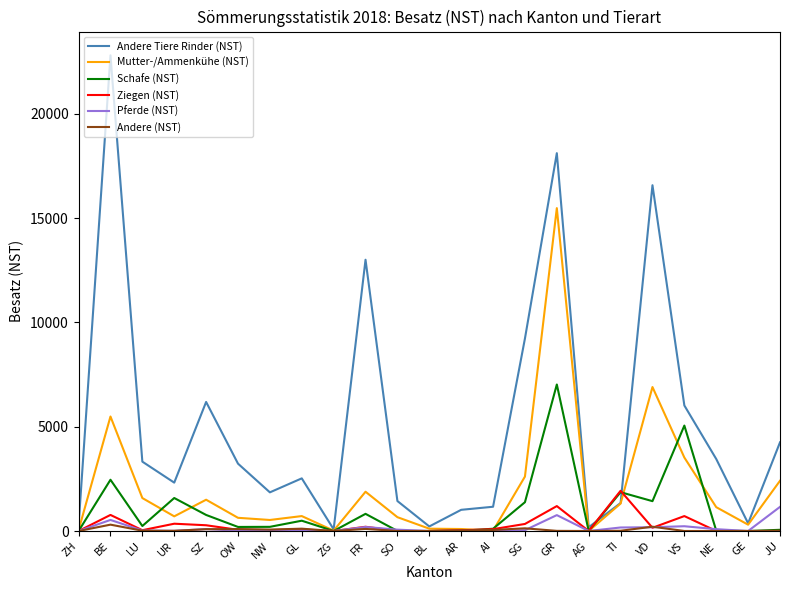

At which label does Schafe (NST) reach its peak?

GR